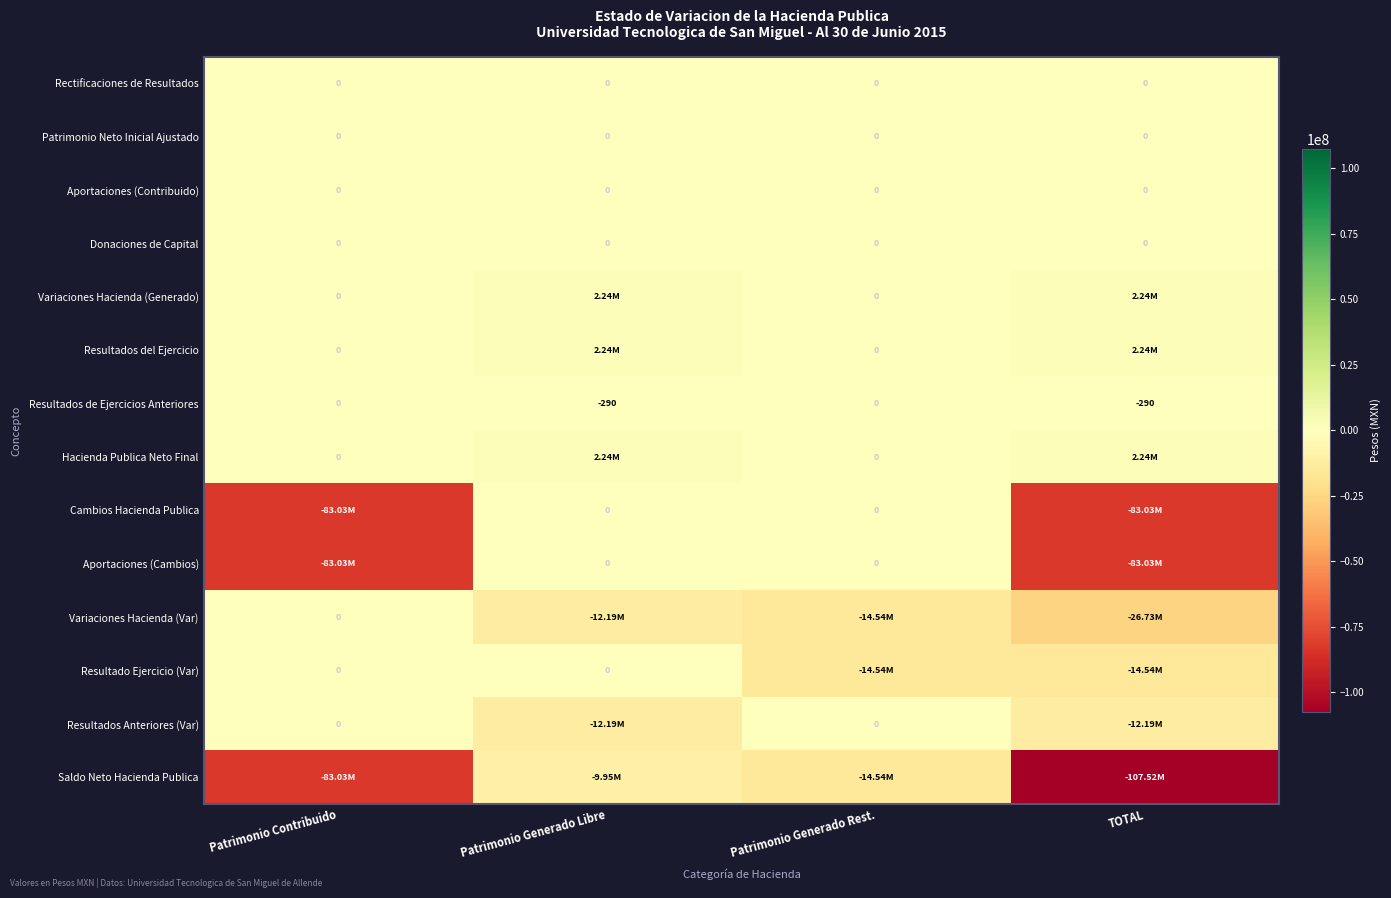

How many distinct data groups are displayed?

14